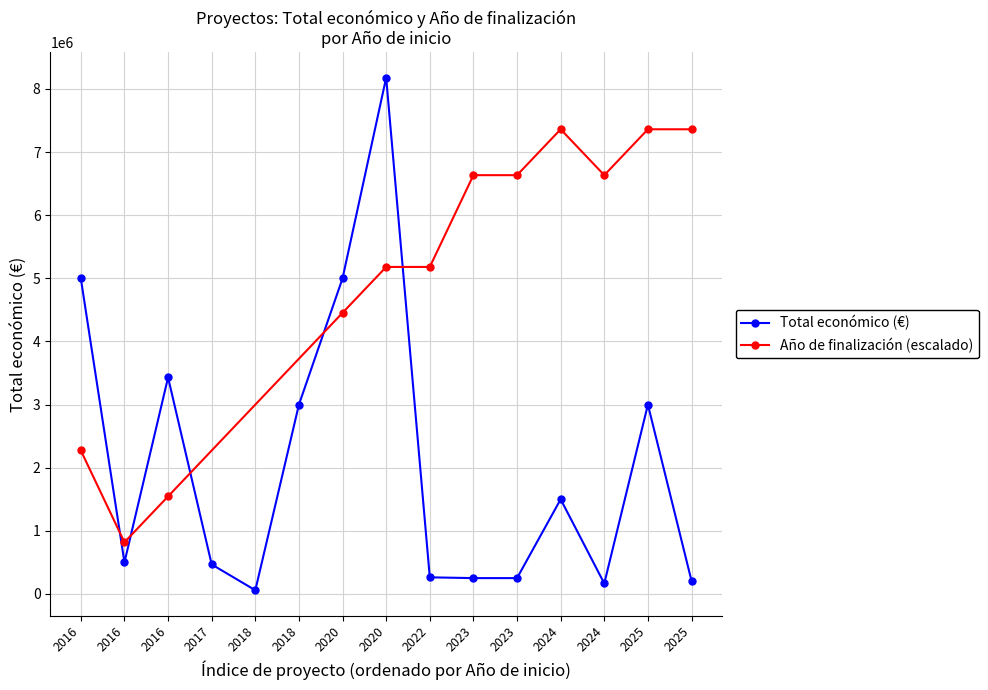

What is the difference between the second highest and minimum values?

4941893